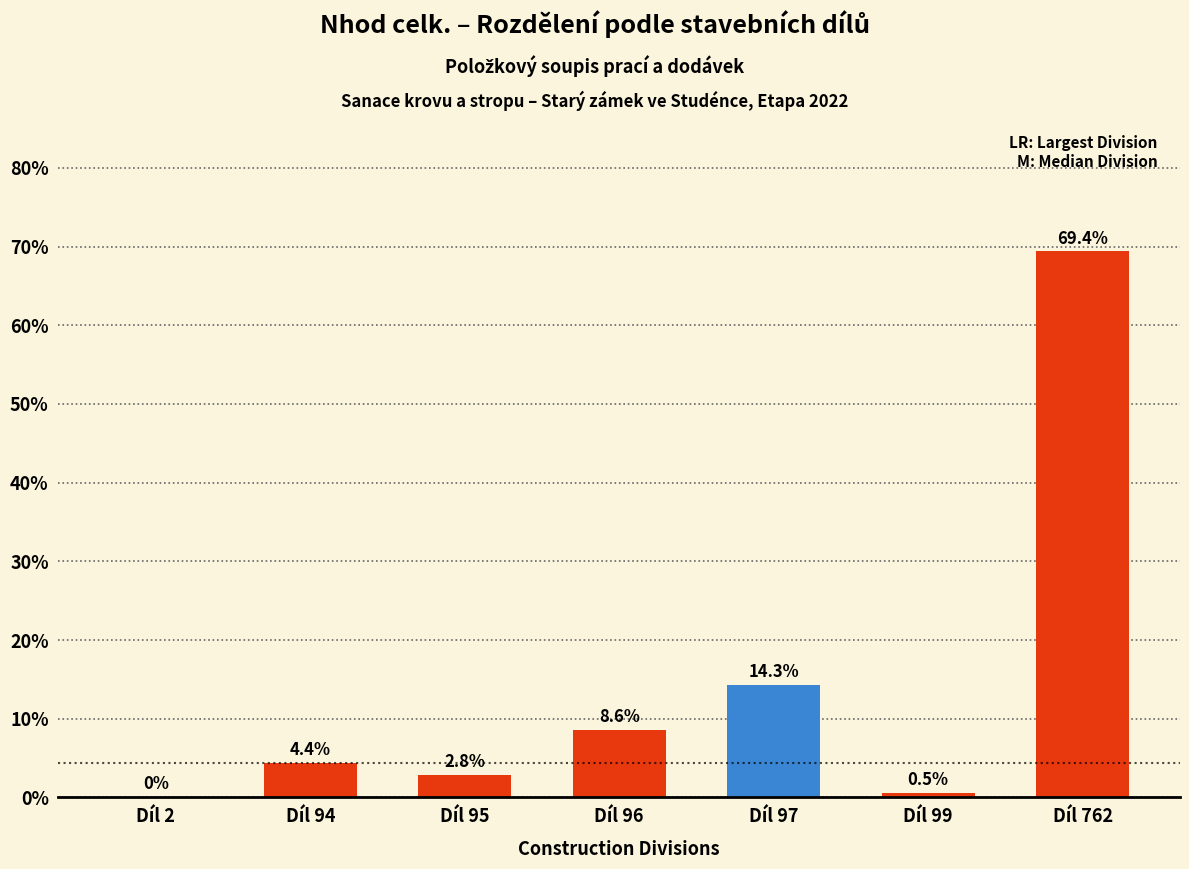

Reading left to right, what are all the values shown in this chart?

Díl 2=0.0	Díl 94=4.4	Díl 95=2.8	Díl 96=8.6	Díl 97=14.3	Díl 99=0.5	Díl 762=69.4